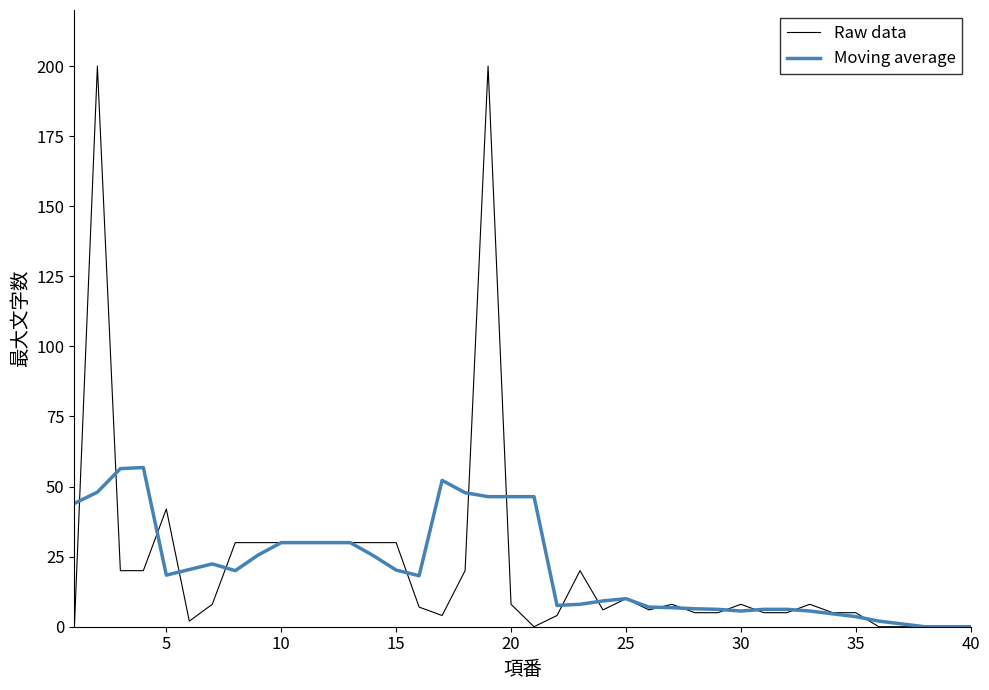

Which series has the largest range (max minus min)?

Raw data